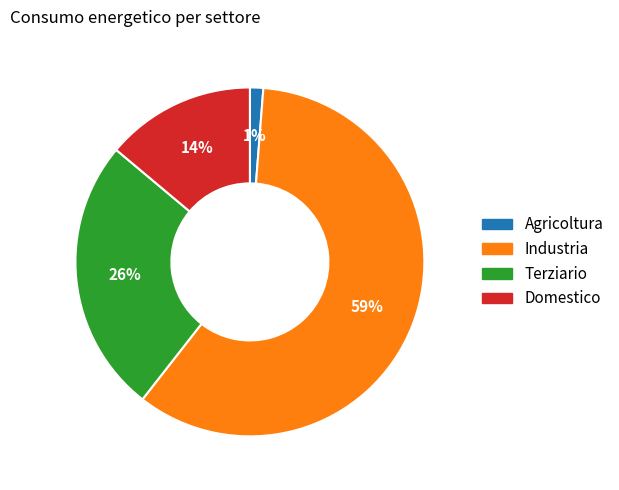

Which slice is the smallest?

Agricoltura